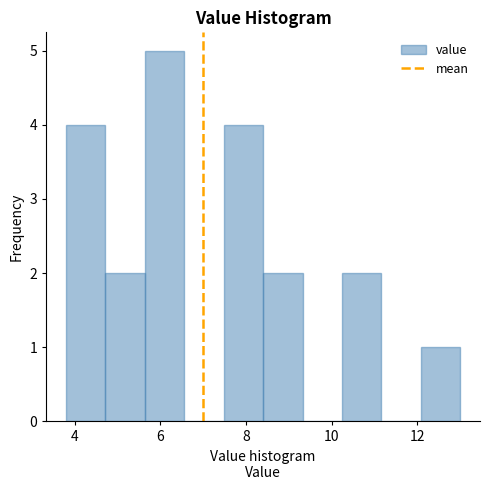

What is the height of the bar covering 3.80 to 4.72 on the x-axis? Neither the bar edges nor the heights are printed on the chart, so give them approximately, as read against the axes.

4